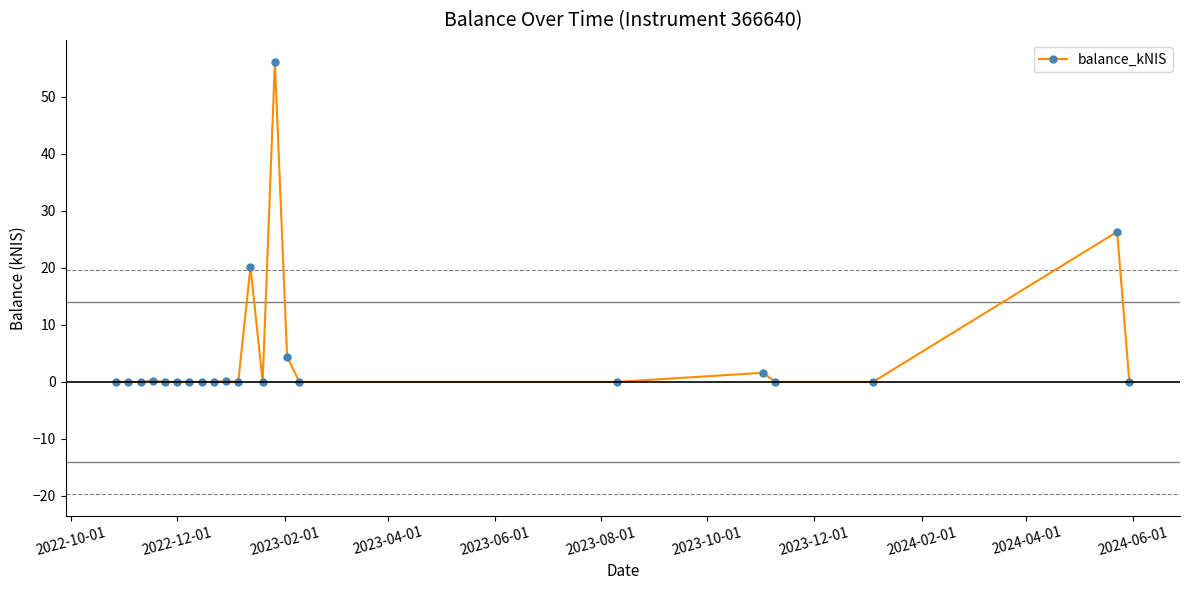

What is the difference between the second highest and minimum values?

26.3